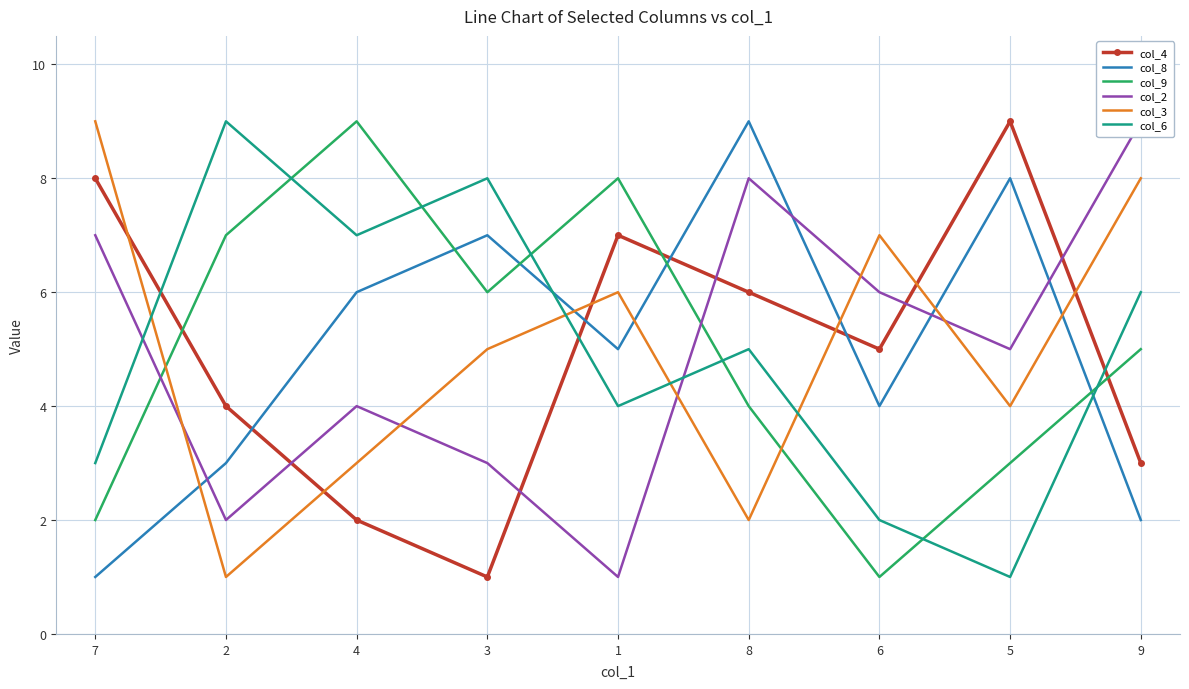

How many intersections are there between col_8 and col_2?

4